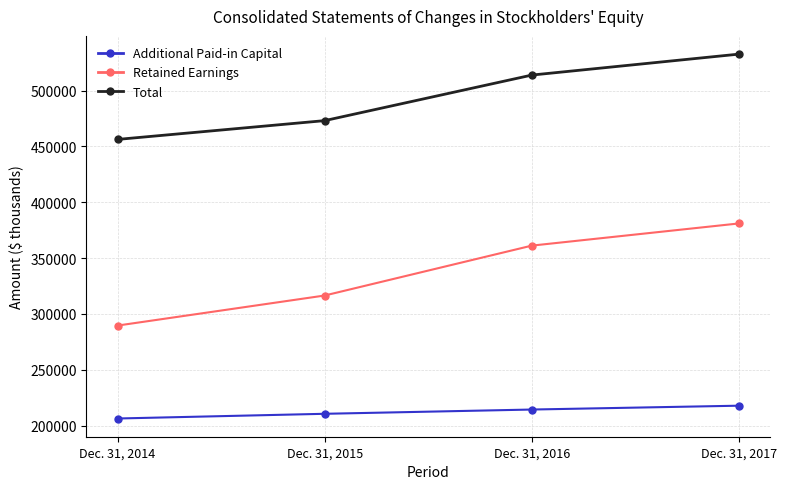

The value of Retained Earnings at Dec. 31, 2017 is 381048. True or false?

True